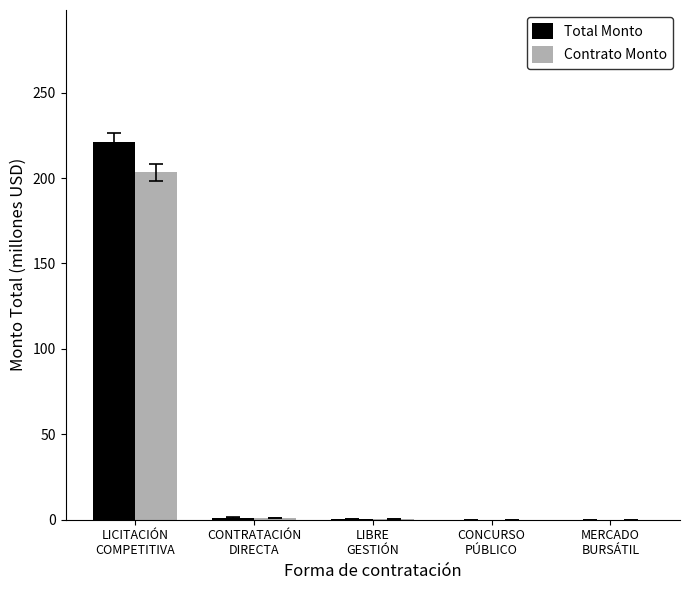

How many groups of bars are there?

5